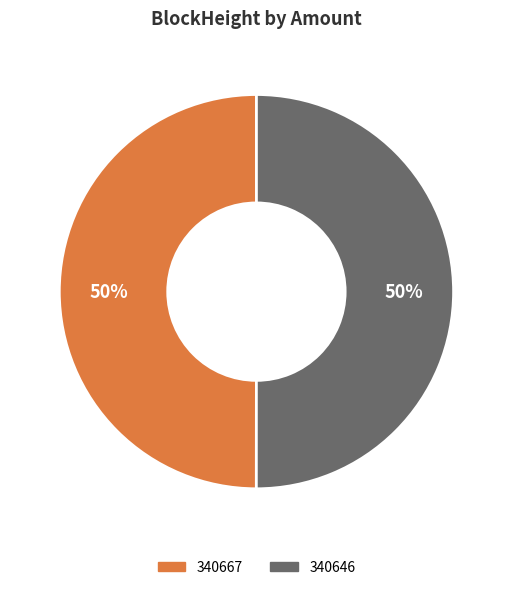

What percentage is the 340646 slice, to the nearest percent?

50%